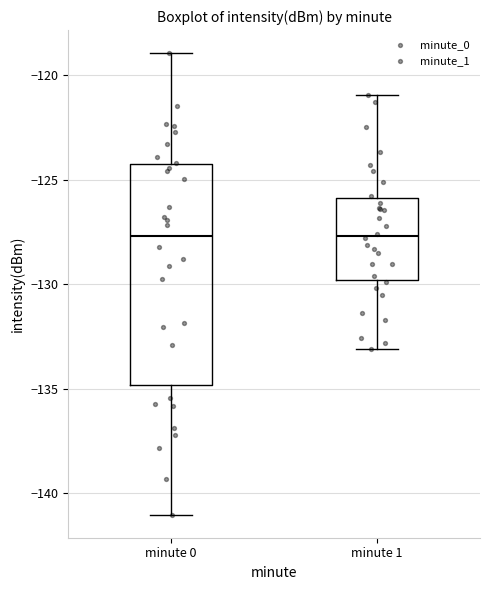

Where is the upper edge of the box for minute 0 on the y-axis? The values are not printed on the chart, so give them approximately, as read against the axis.

-124.5